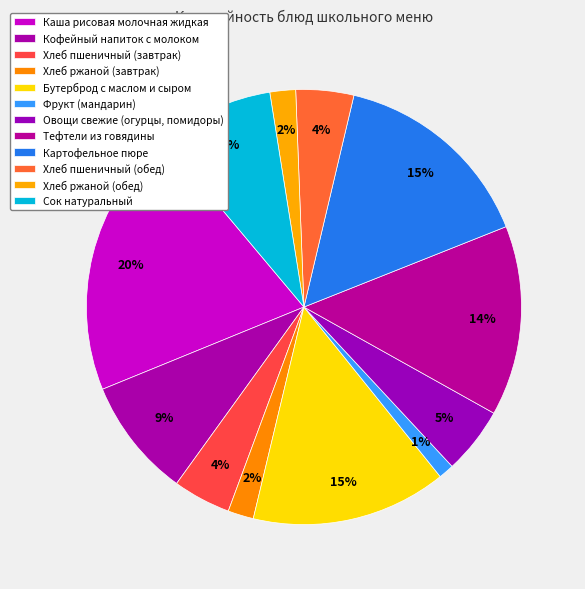

Between Хлеб ржаной (обед) and Картофельное пюре, which is larger?

Картофельное пюре